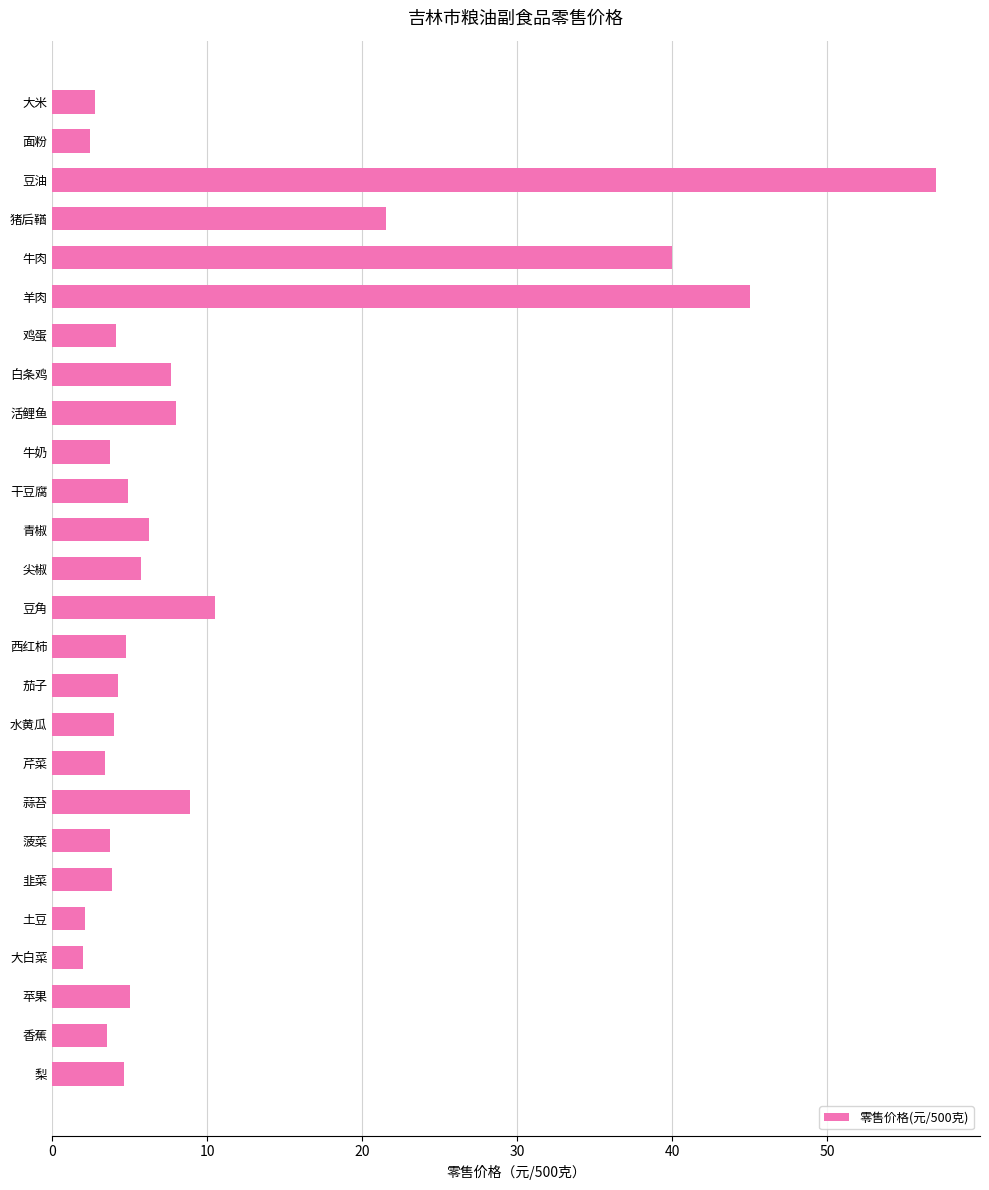

Does the chart contain stacked bars?

No